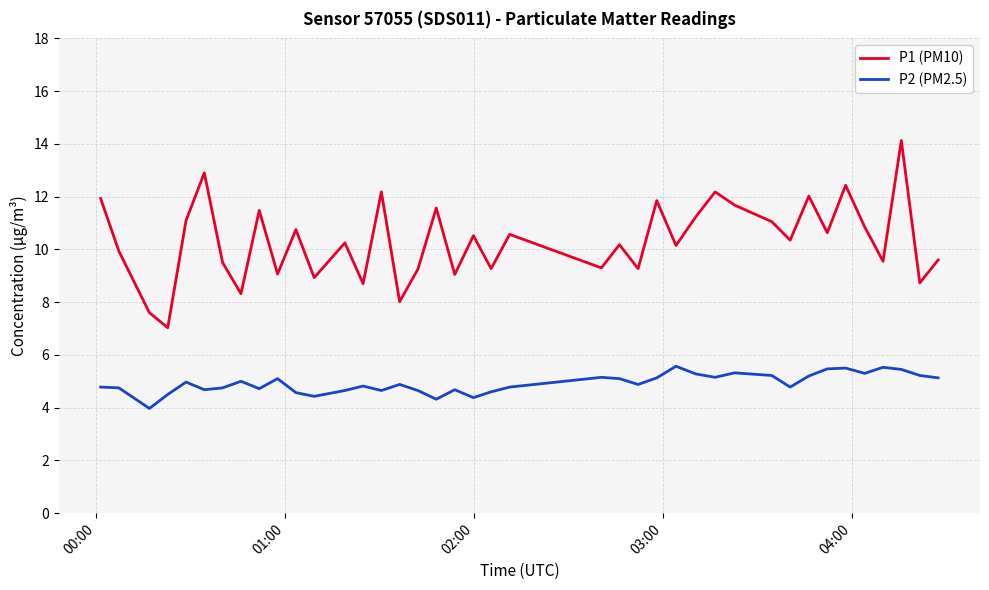

What are all the series names shown in the legend?

P1 (PM10), P2 (PM2.5)